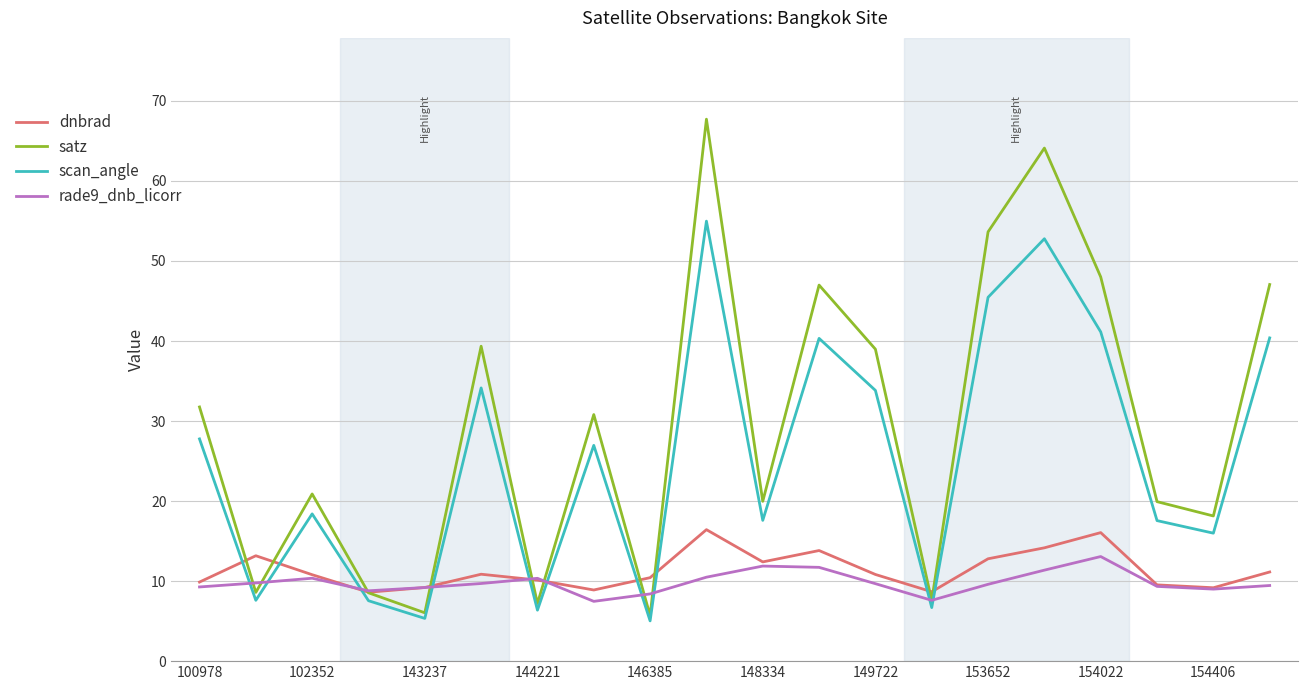

What is the minimum value for dnbrad?

8.6